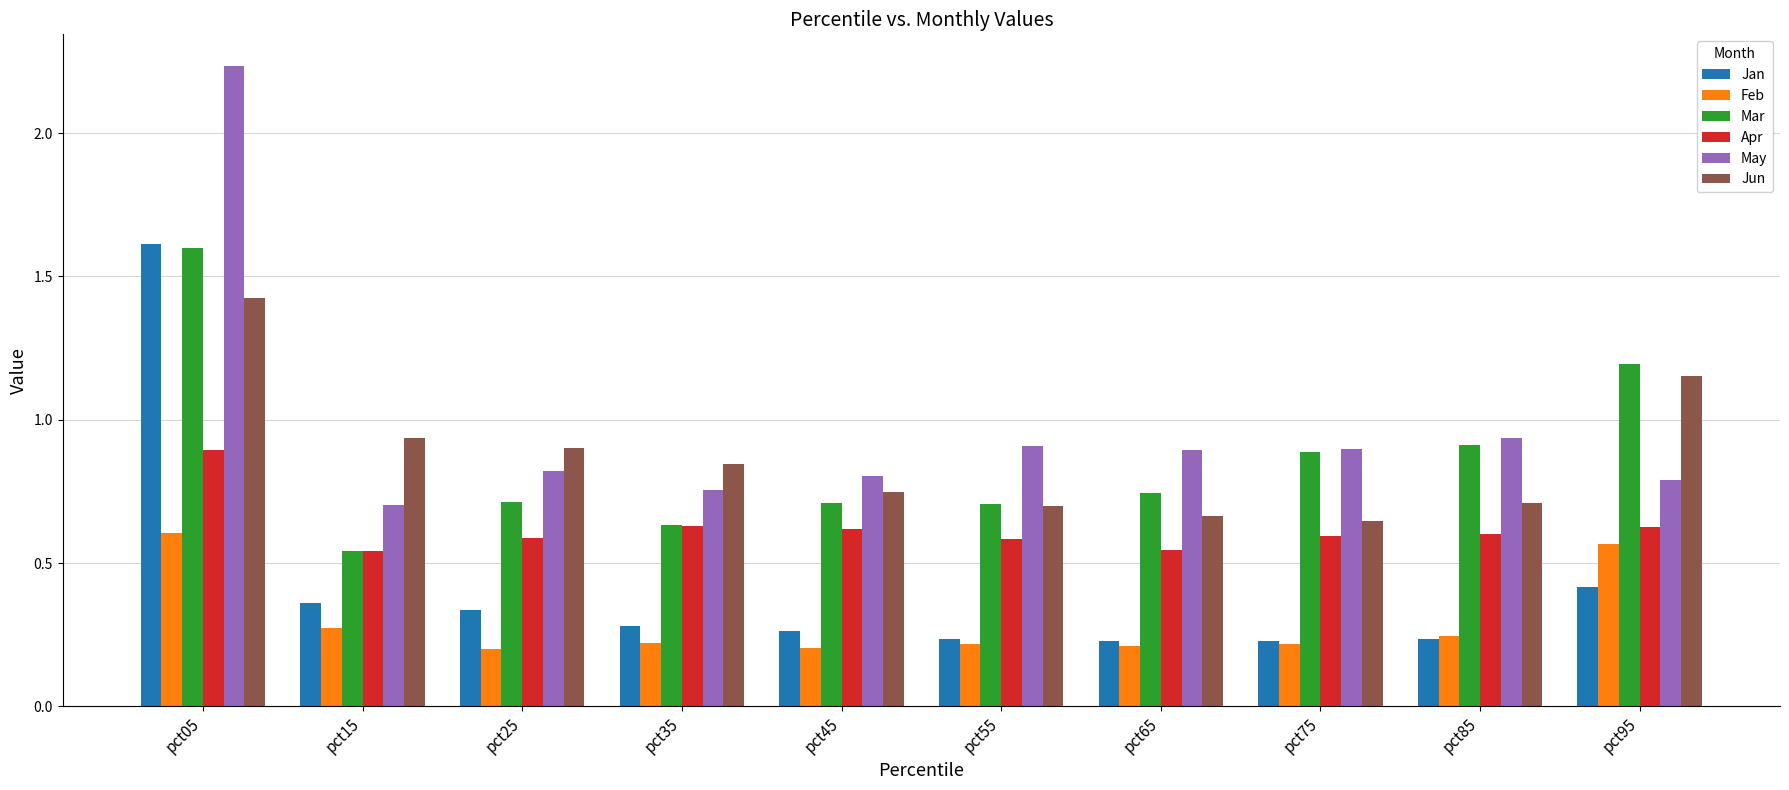

Which category has the highest value in the Jan series?

pct05